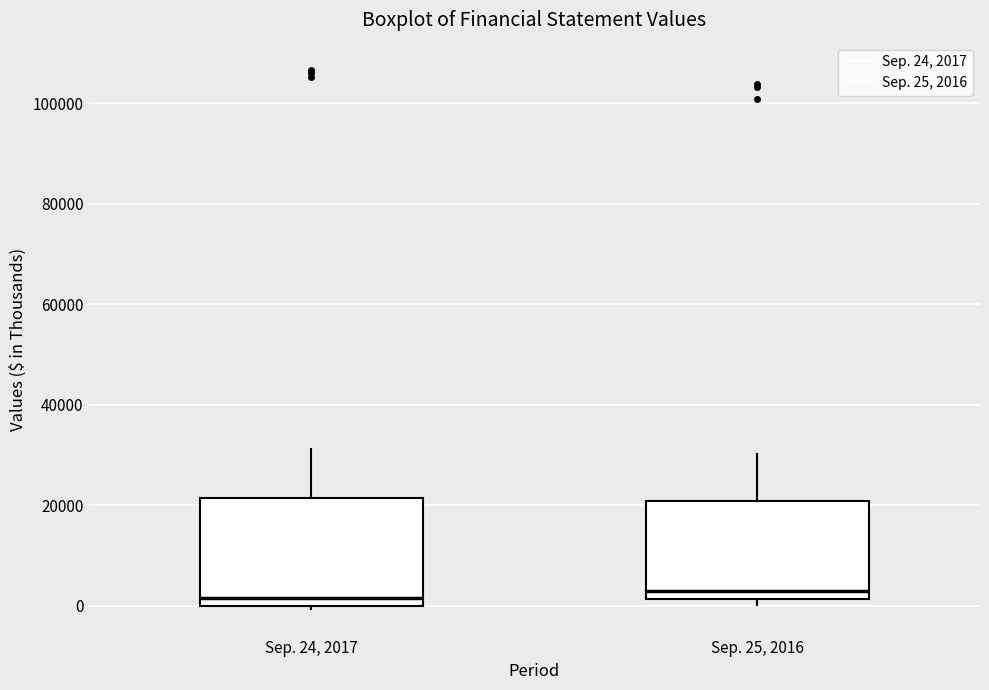

Reading left to right, read every box against the y-axis: the position of its median line, the range the box covers, and the ends of its whiskers. The values are not printed on the chart, so give them approximately, as read against the axis.

Sep. 24, 2017: median 2000, box 0 to 22000, whiskers 0 to 32000
Sep. 25, 2016: median 2000 (just above the box's lower edge), box 2000 to 20000, whiskers 0 to 30000